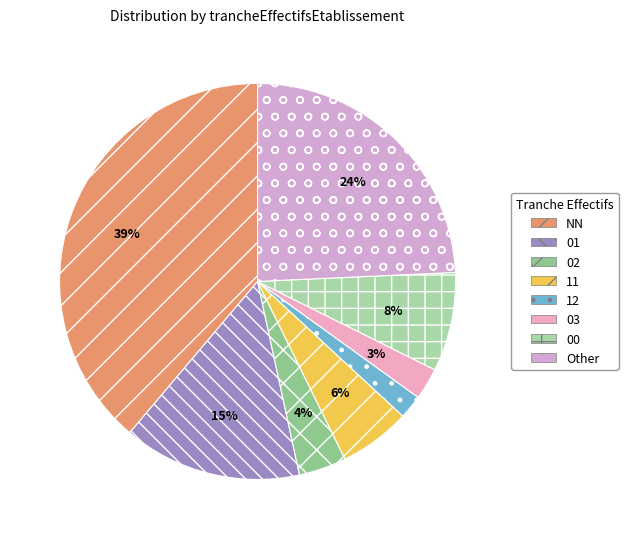

Does 12 account for over 50% of the chart?

No